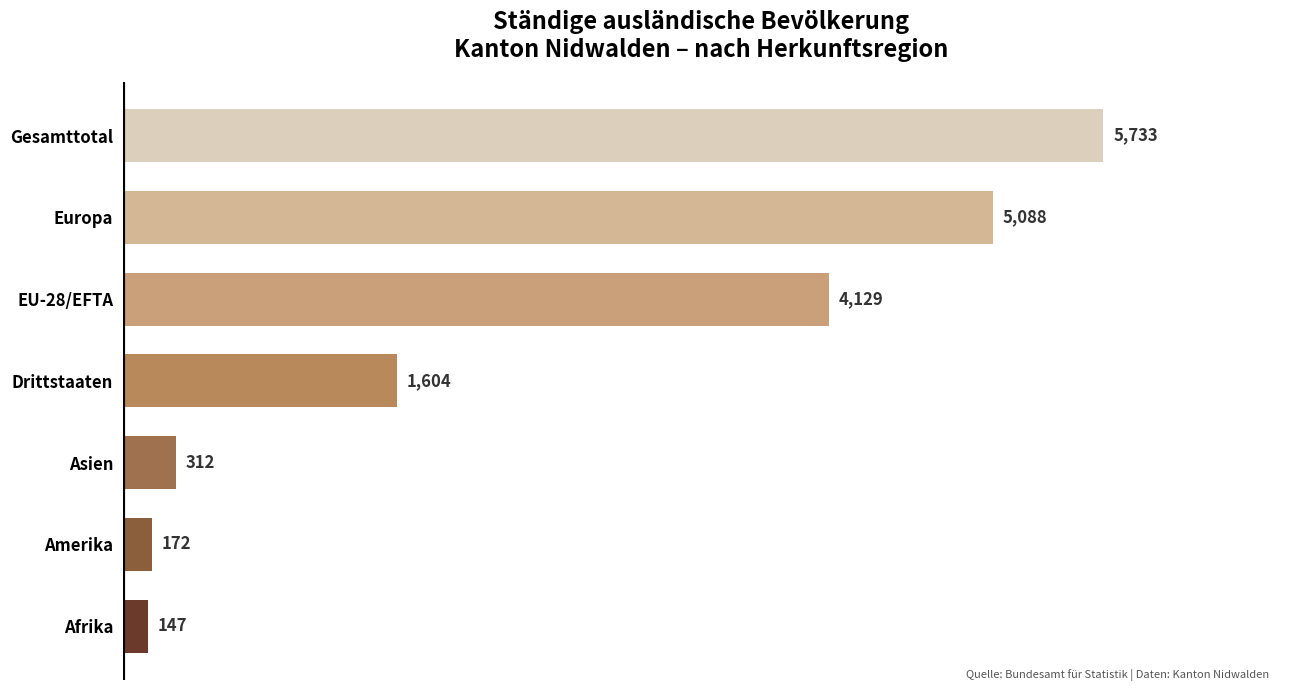

What is the sum of the values at Amerika and Asien?

484